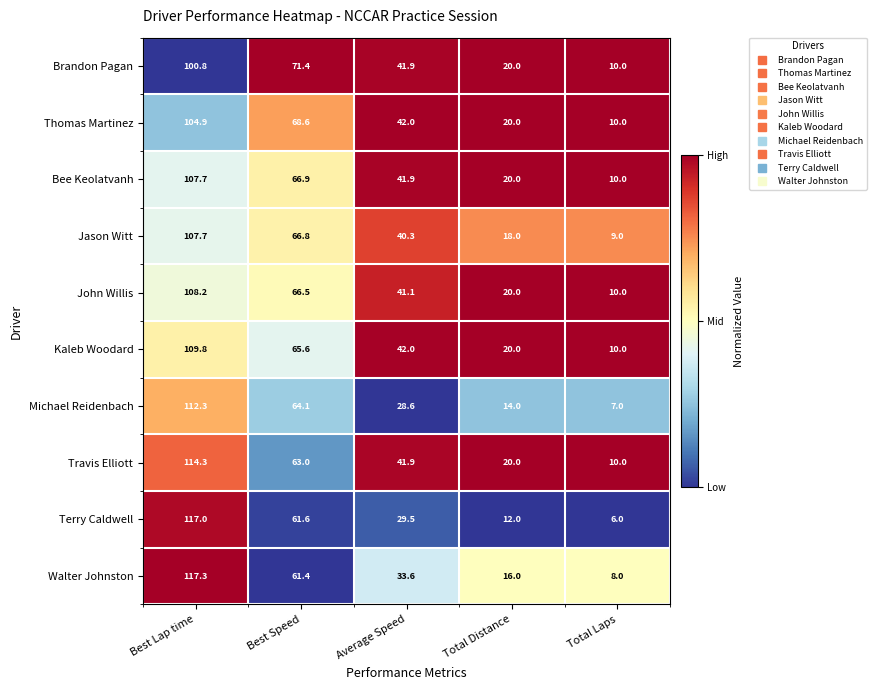

Which category has the highest value in the Jason Witt series?

Best Lap time